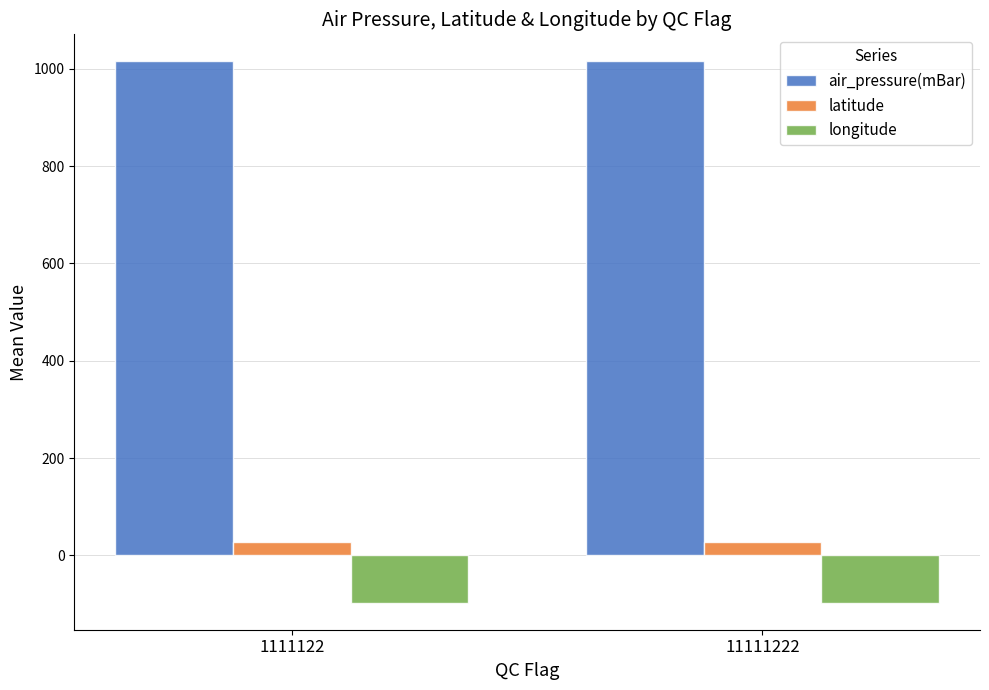

Are the bars horizontal?

No